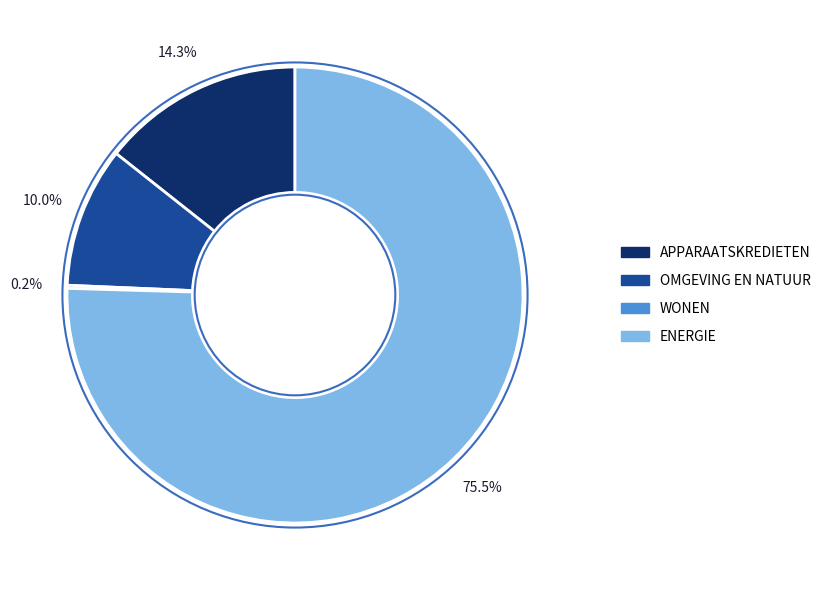

Is there any slice that represents more than half of the pie?

Yes